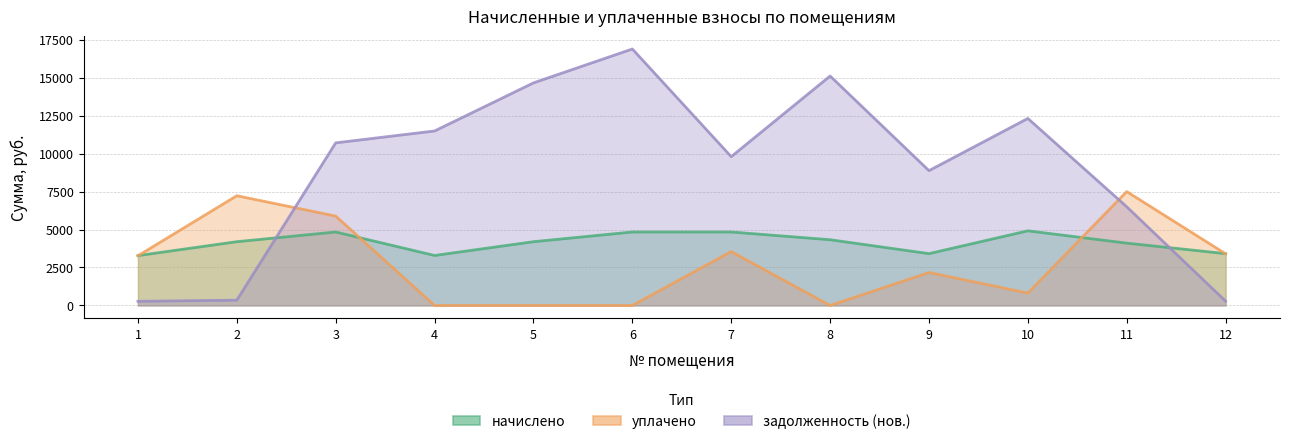

In уплачено, how many points are higher than both neighbors (excluding endpoints)?

4